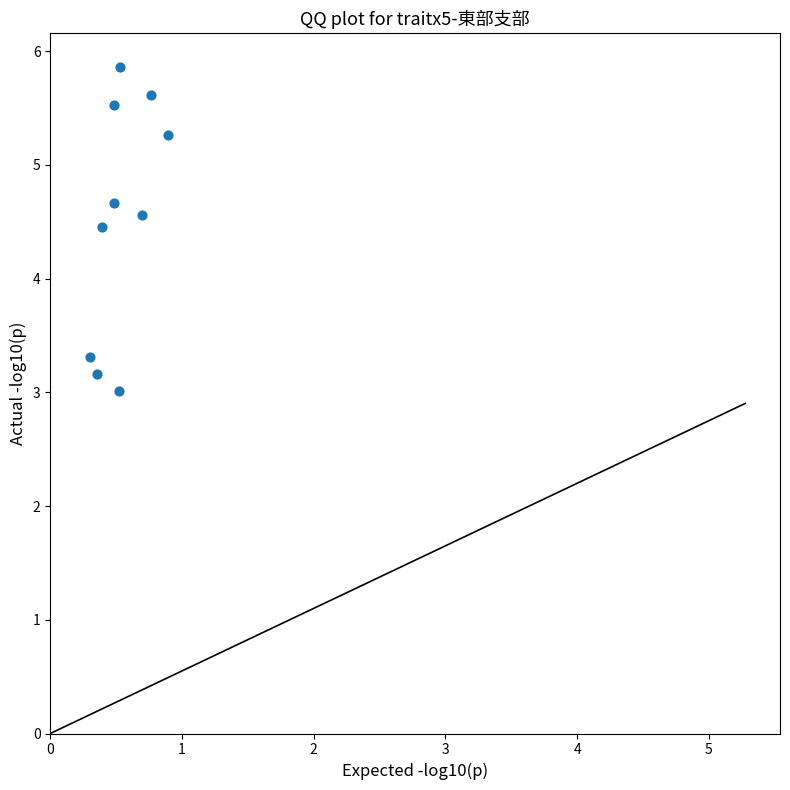

What Y value in the scatter plot is closest to 4?

4.4